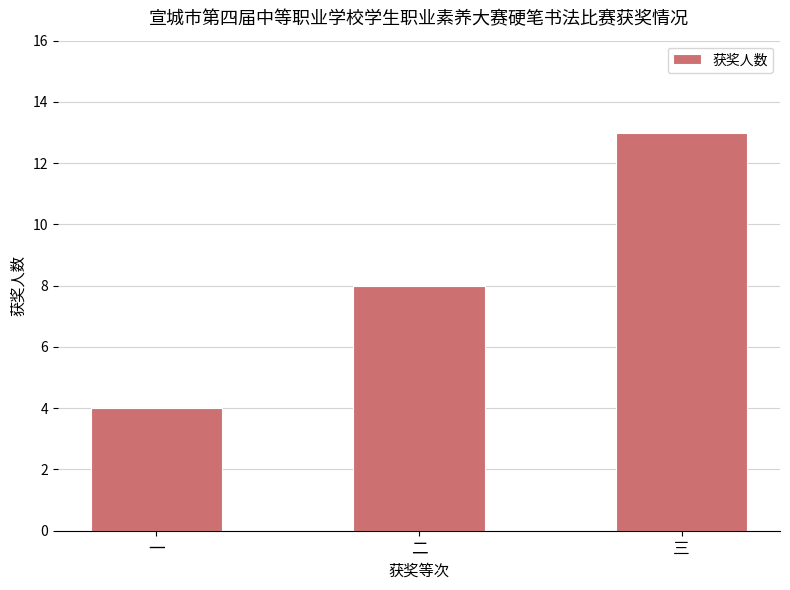

What is the value of the 2nd bar from the left?

8